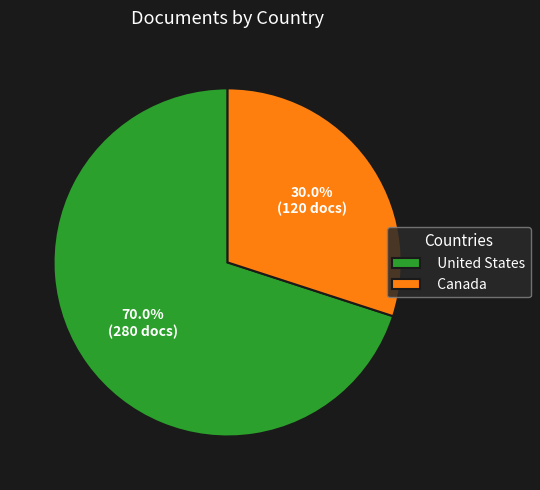

Approximately how many times larger is the value at Canada compared to United States?

0.4